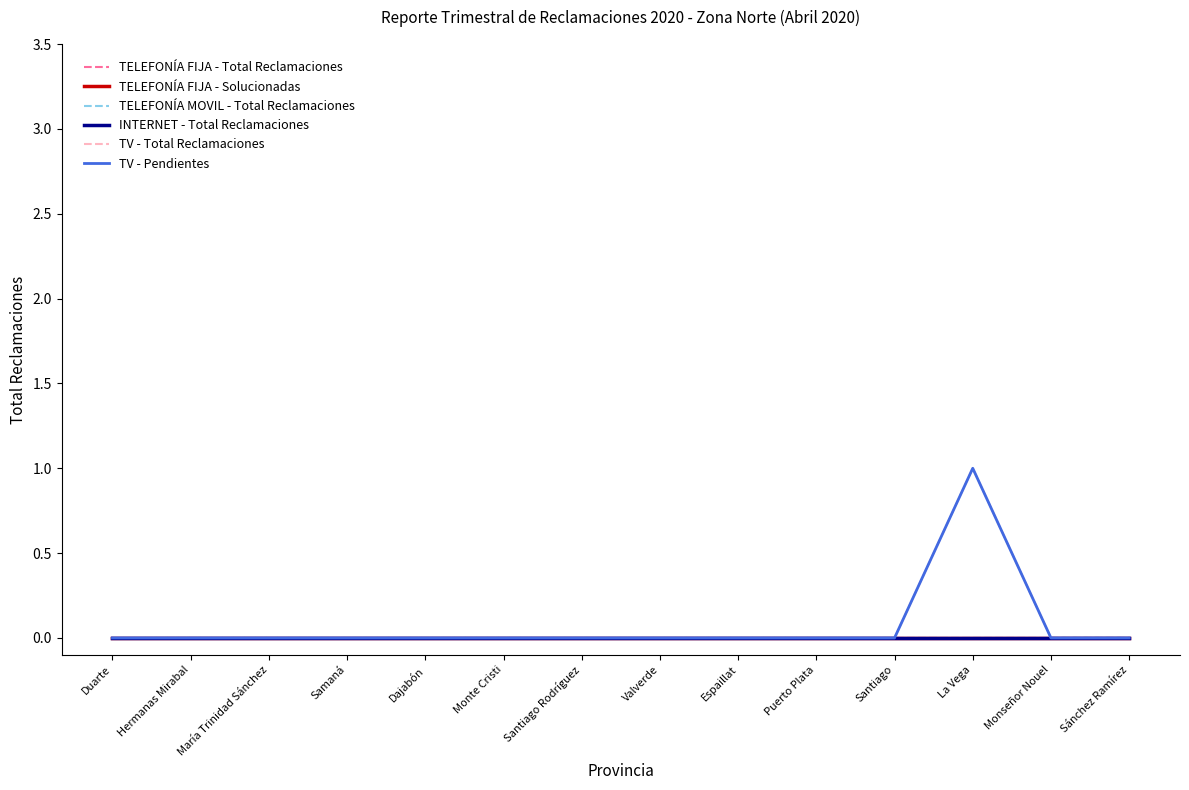

How many lines are shown in the chart?

6